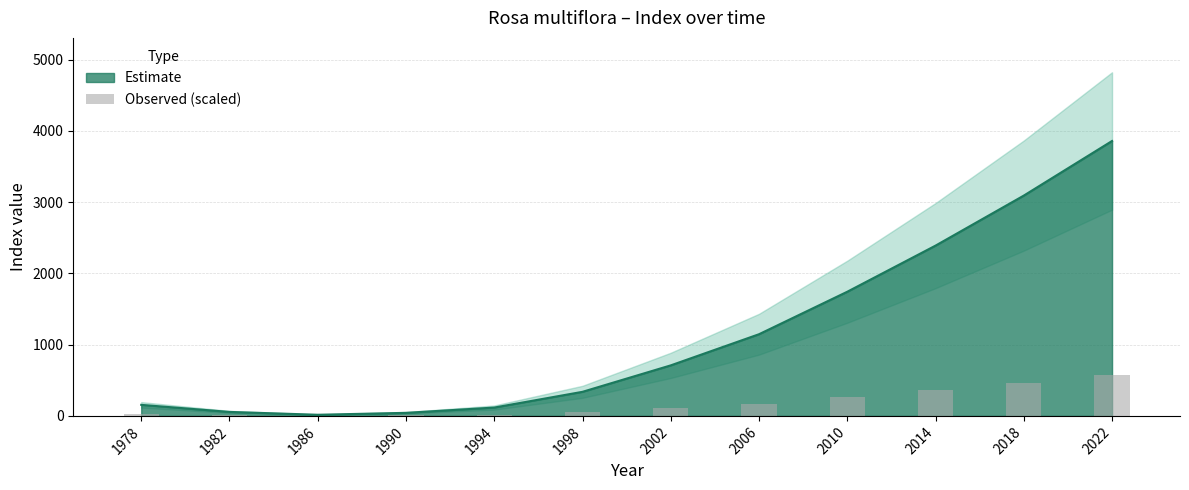

Is it true that the value at 1994 is 17.6?

True